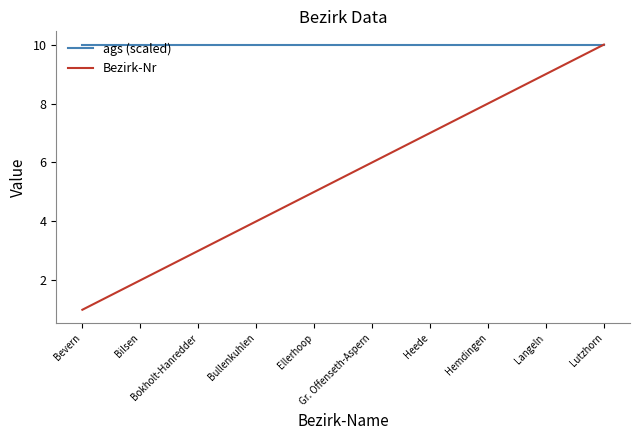

Is the value of ags (scaled) at Hemdingen greater than the value of Bezirk-Nr at Heede?

Yes